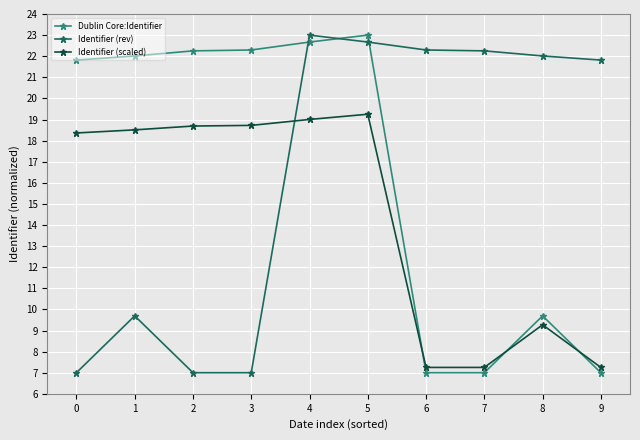

At 2, list the series in order from smallest to largest.

Identifier (rev), Identifier (scaled), Dublin Core:Identifier